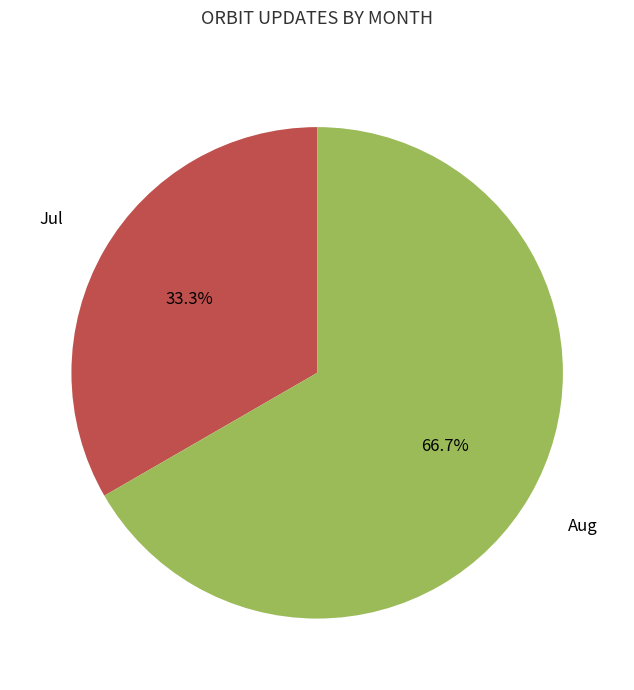

What percentage is NOT represented by Aug?

33.3%